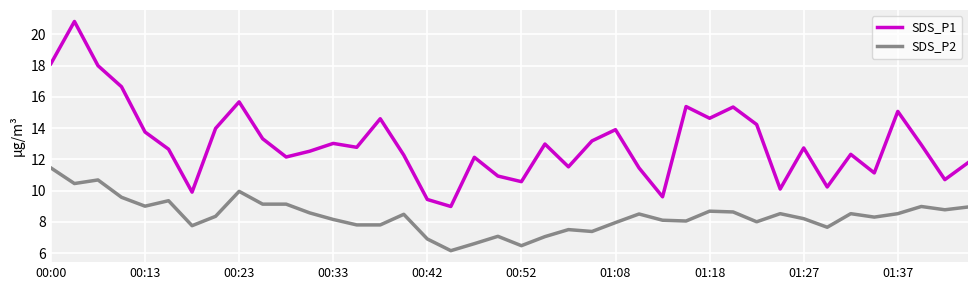

What are all the series names shown in the legend?

SDS_P1, SDS_P2